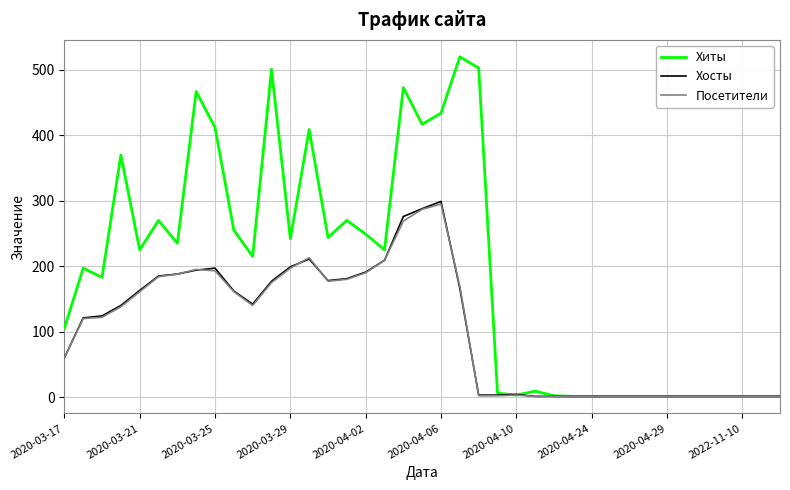

How many lines are shown in the chart?

3